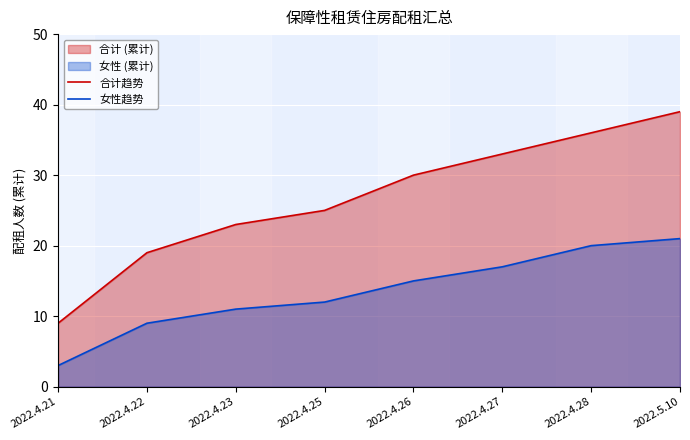

True or false: 女性趋势 has a value of 7 at 2022.5.10.

False